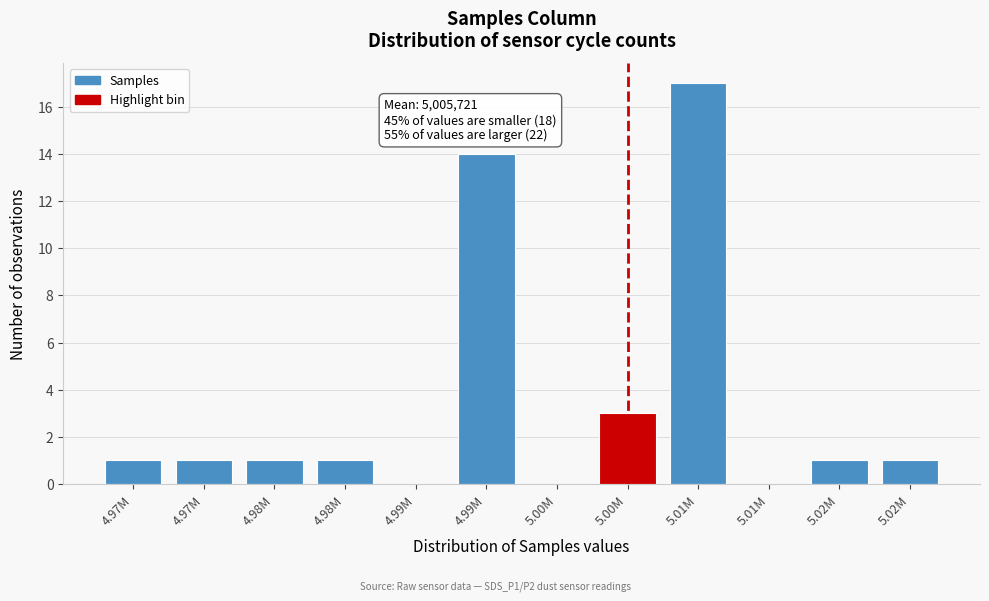

How many categories are shown in the chart?

12